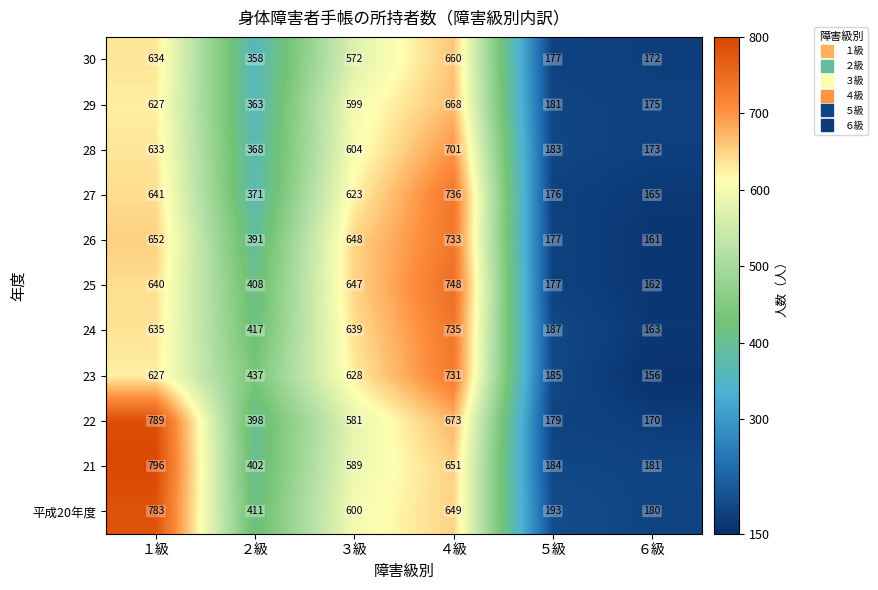

What is the maximum value for 21?

796